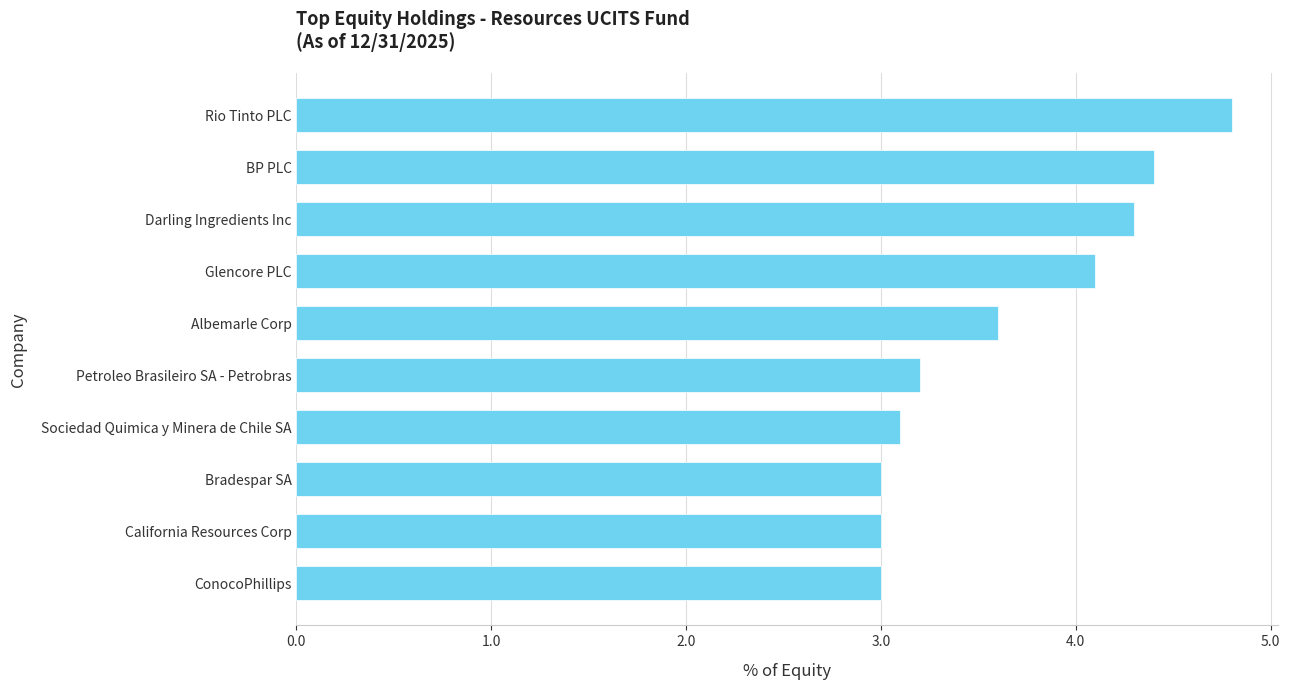

Reading top to bottom, transcribe all the data shown in this chart.

Rio Tinto PLC=4.8	BP PLC=4.4	Darling Ingredients Inc=4.3	Glencore PLC=4.1	Albemarle Corp=3.6	Petroleo Brasileiro SA - Petrobras=3.2	Sociedad Quimica y Minera de Chile SA=3.1	Bradespar SA=3.0	California Resources Corp=3.0	ConocoPhillips=3.0